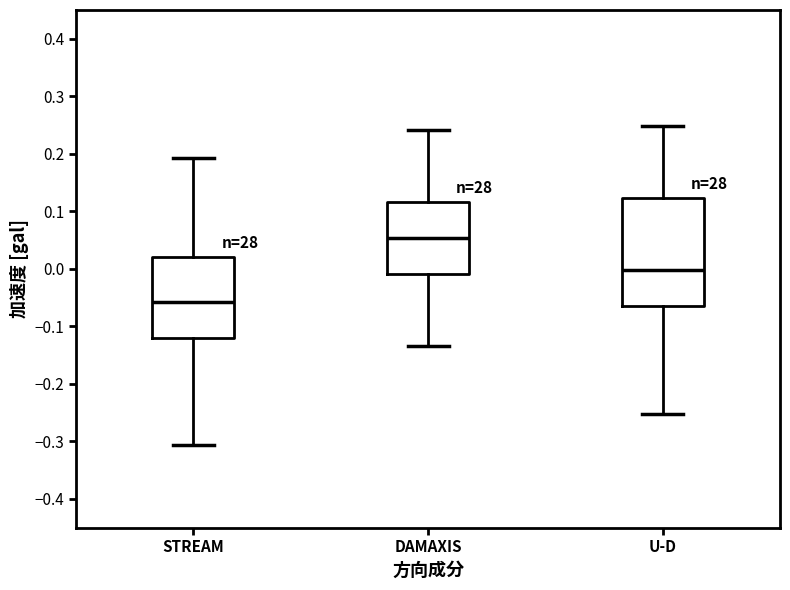

Which box is the tallest, from its lower edge to its upper edge?

U-D